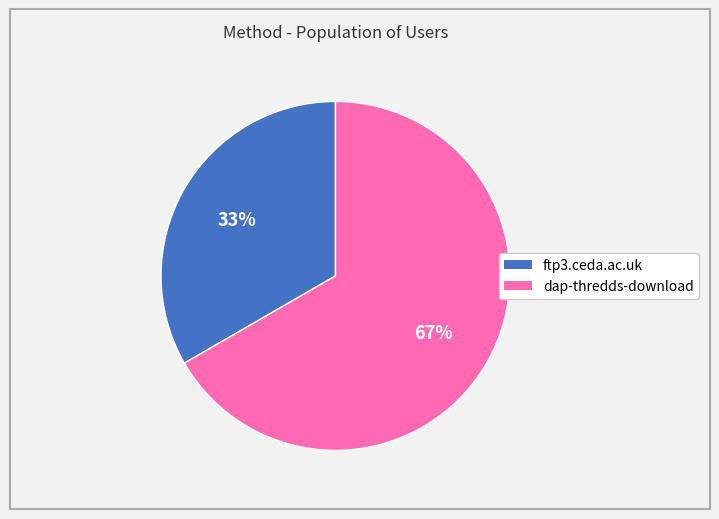

How many segments does this pie chart have?

2